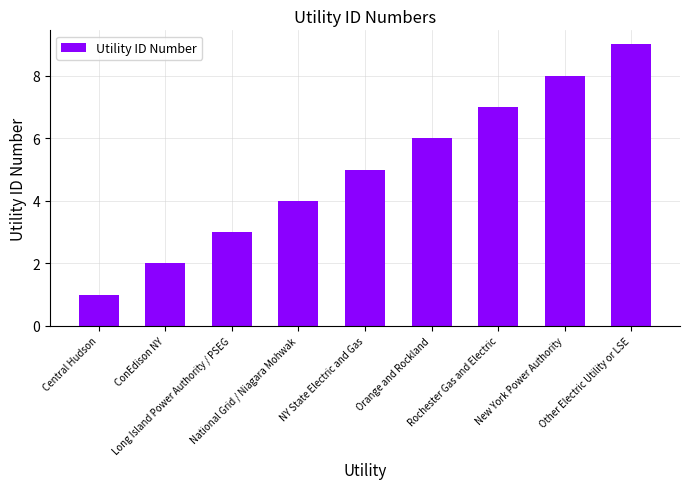

The chart shows a value of 6 at Orange and Rockland. True or false?

True